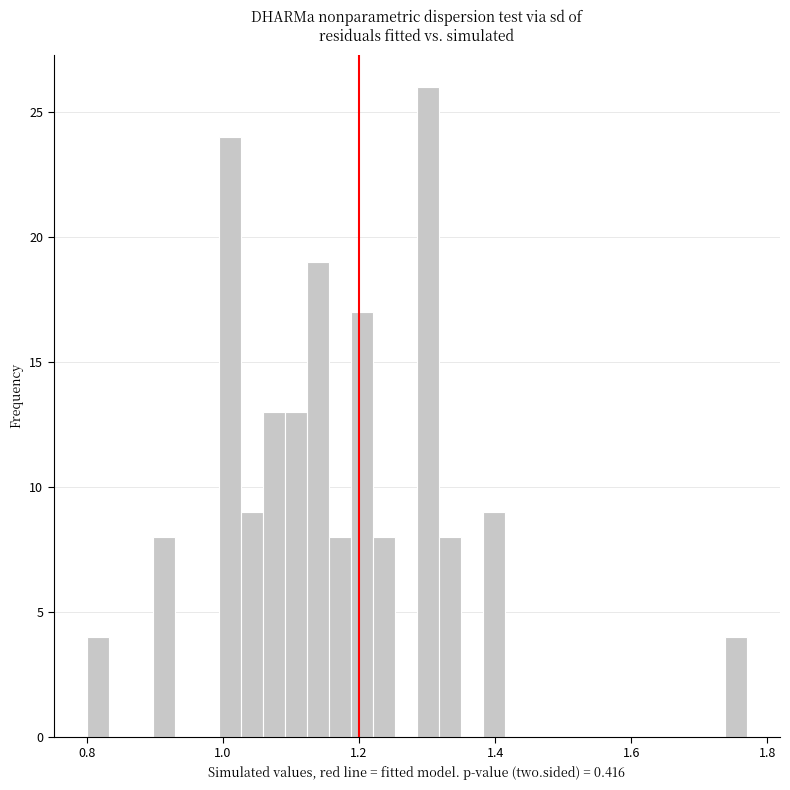

Read against the x-axis, roughly where is the centre of the tallest bar?

1.30